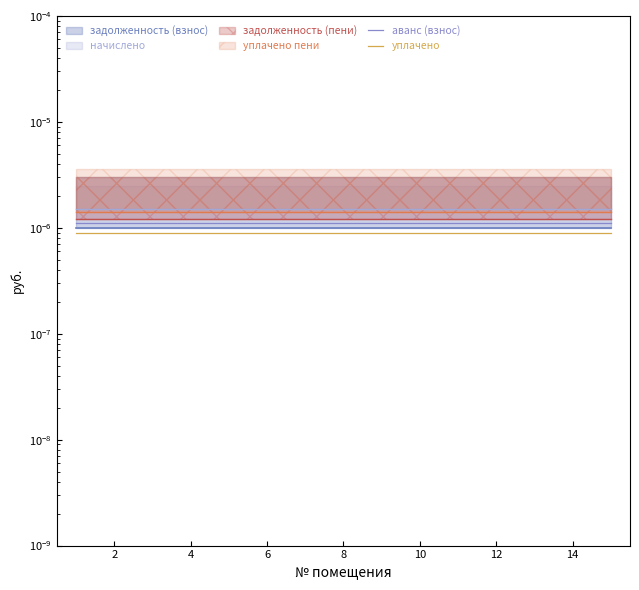

Which has a higher value, 12 or 13?

12